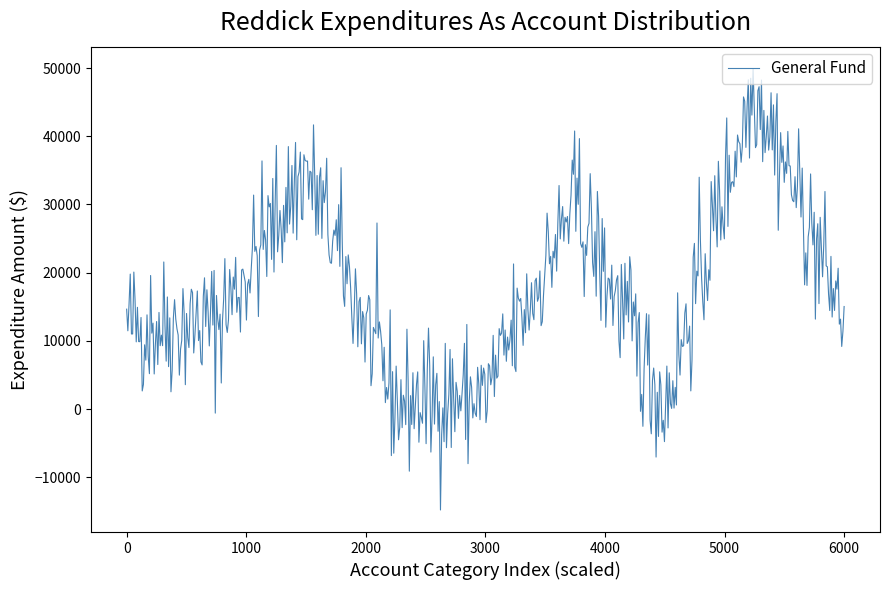

What is the minimum value shown in the chart?

-14805.3